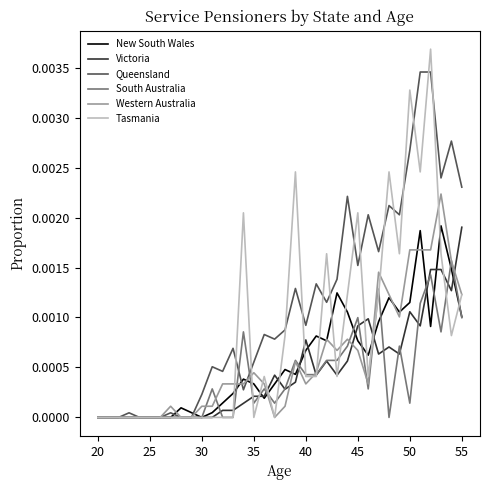

Which series has the largest total across all categories?

Queensland